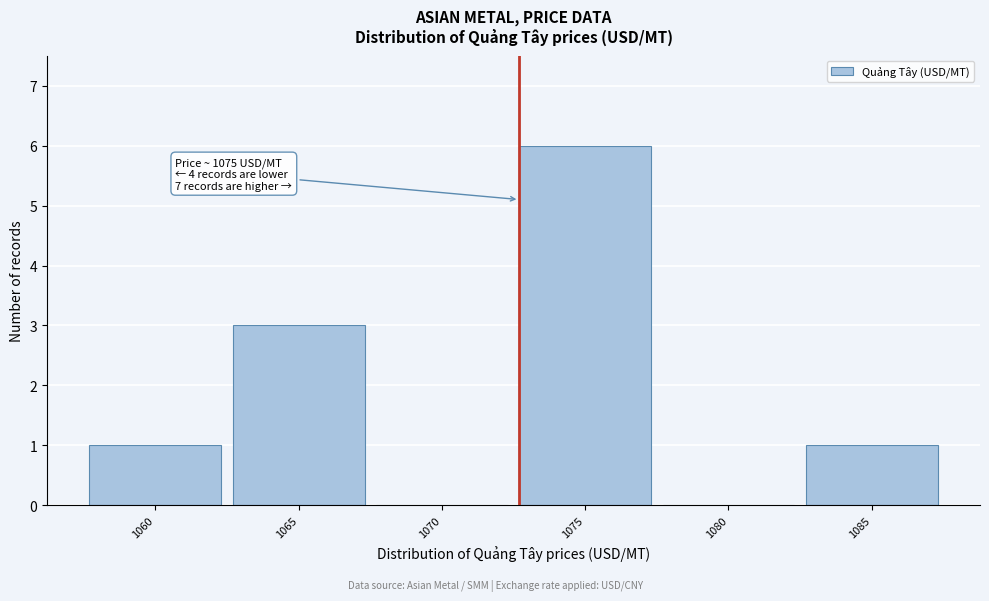

Reading left to right, transcribe all the data shown in this chart.

1060=1	1065=3	1070=0	1075=6	1080=0	1085=1